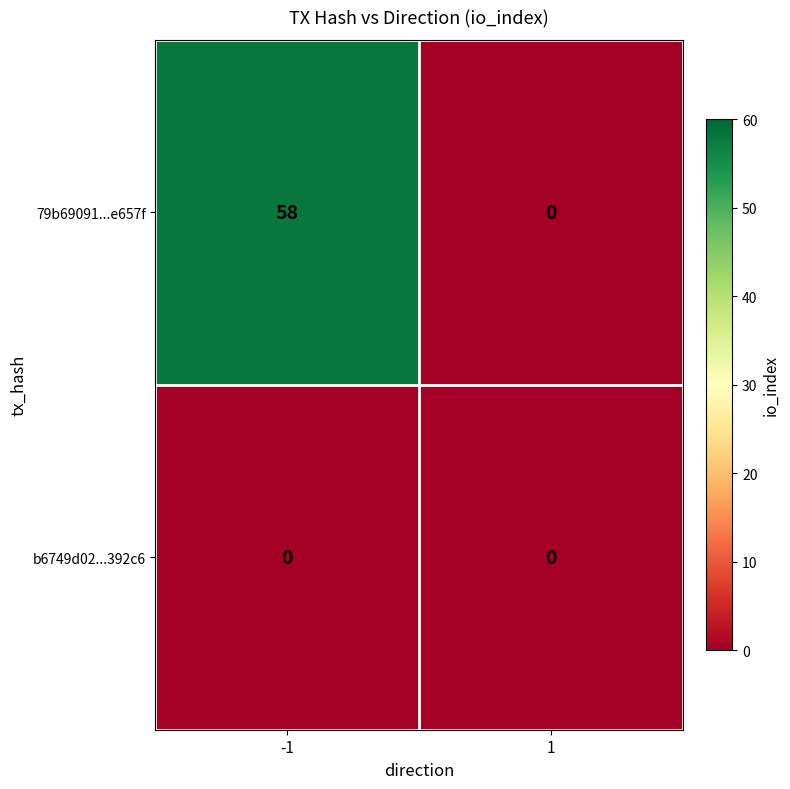

What is the spread (max minus min) of values at -1?

58